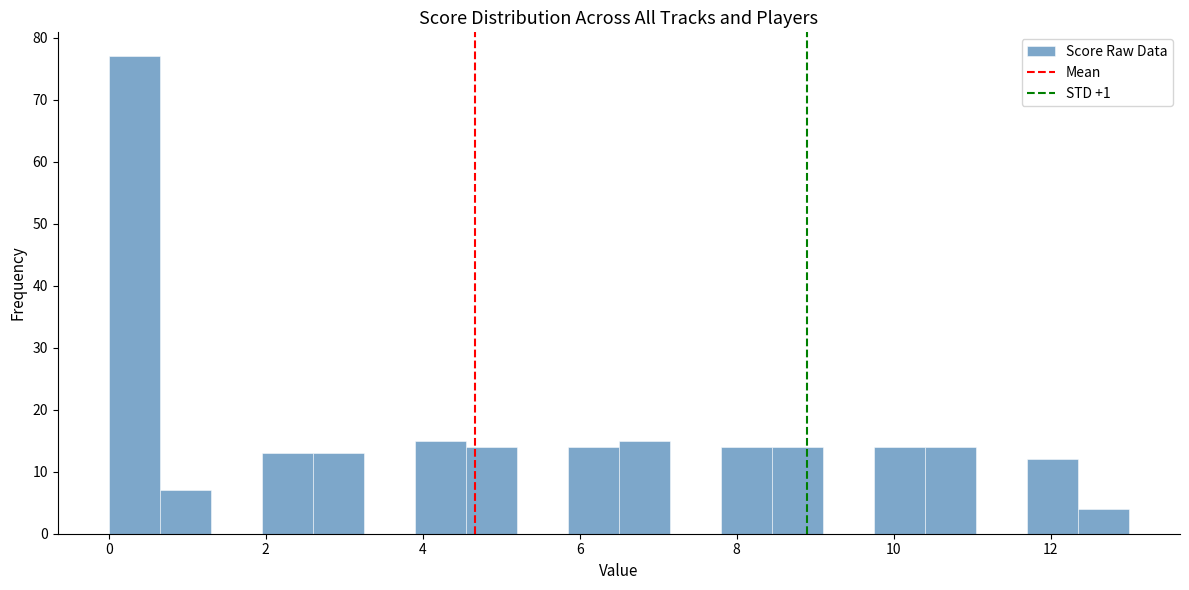

Read against the x-axis, roughly where is the centre of the tallest bar?

0.4